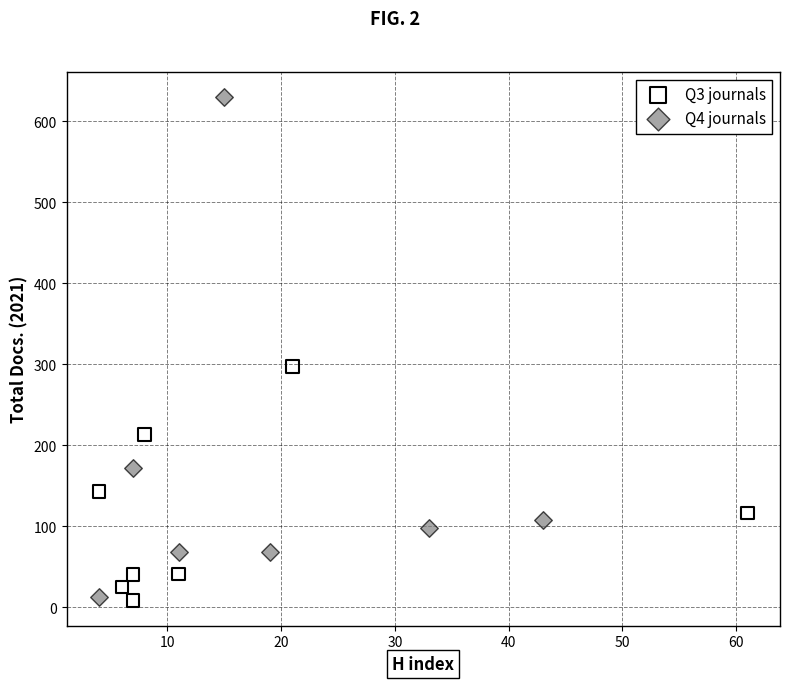

Which series has the largest Y range (max minus min)?

Q4 journals